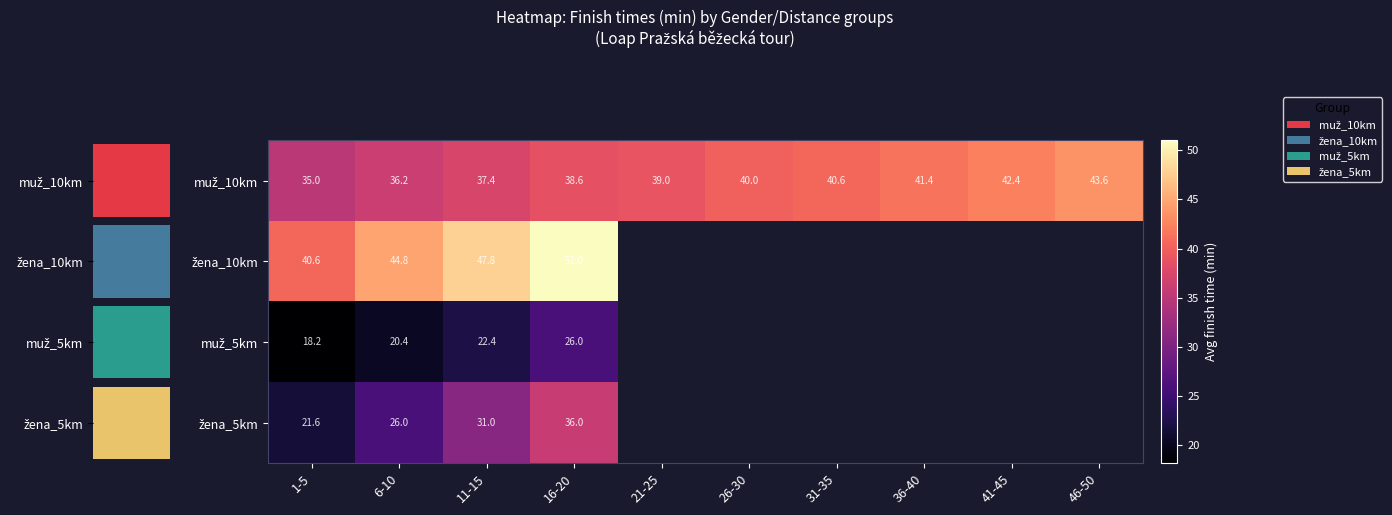

What is the lowest value of the muž_10km series?

35.0